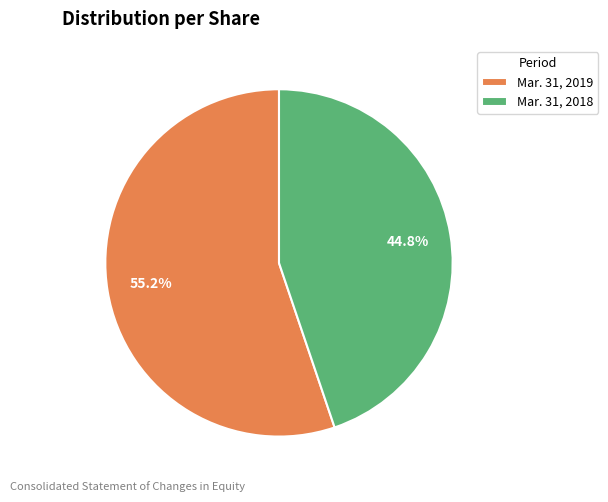

What is the largest slice in the pie chart?

Mar. 31, 2019